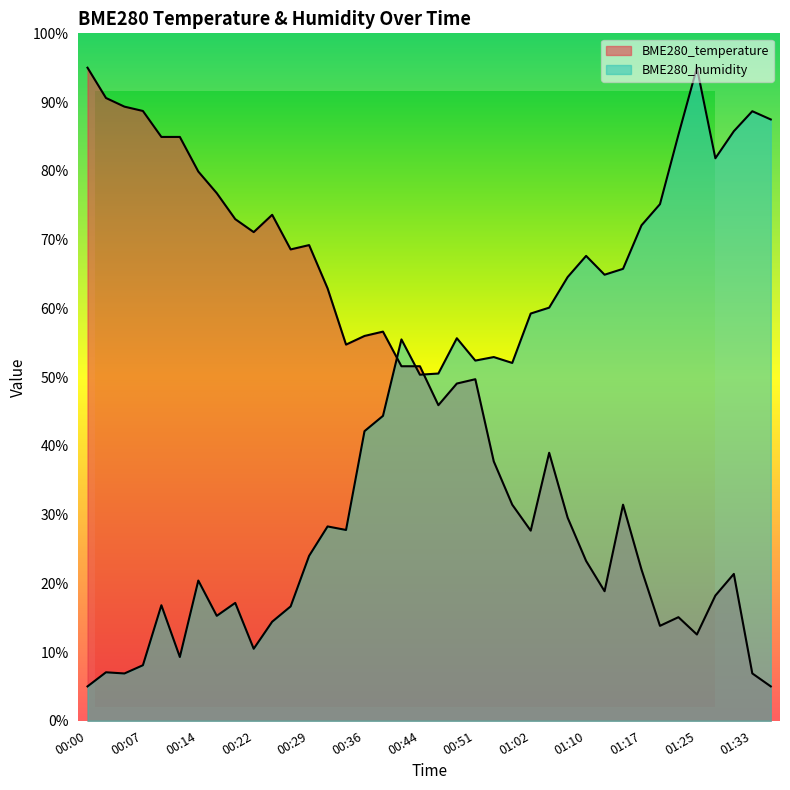

How many times do BME280_temperature and BME280_humidity cross each other?

3